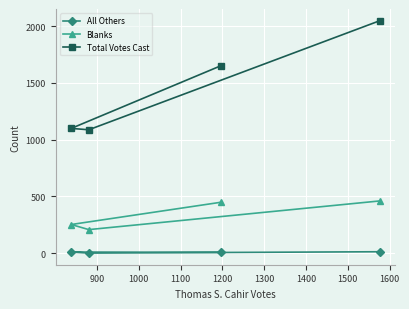

What is the difference between the maximum and minimum values in the Total Votes Cast series?

962